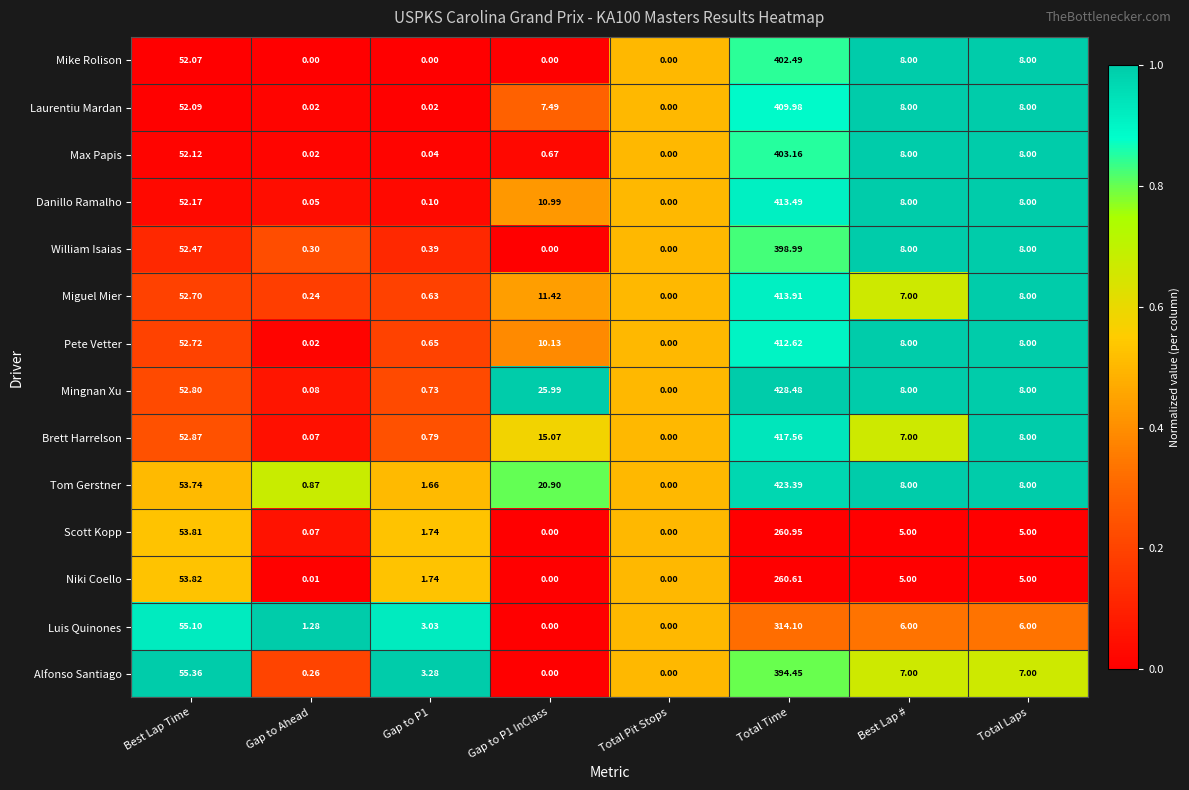

Which category has the highest value across all series?

Total Time